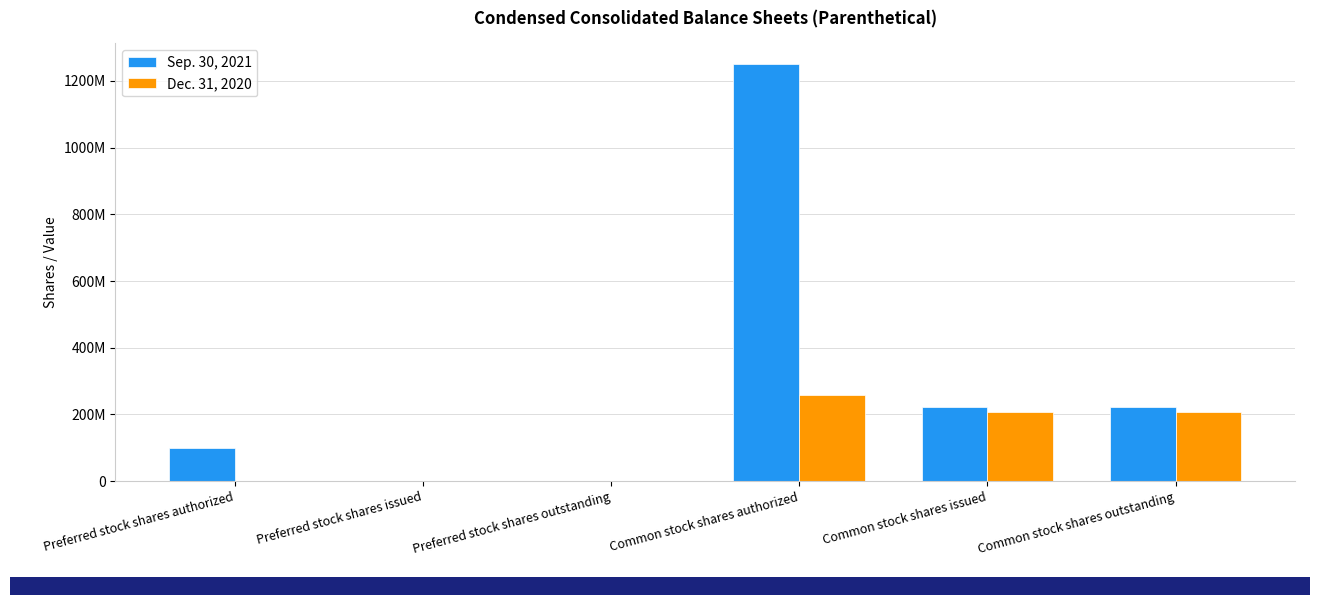

What are all the series names shown in the legend?

Sep. 30, 2021, Dec. 31, 2020